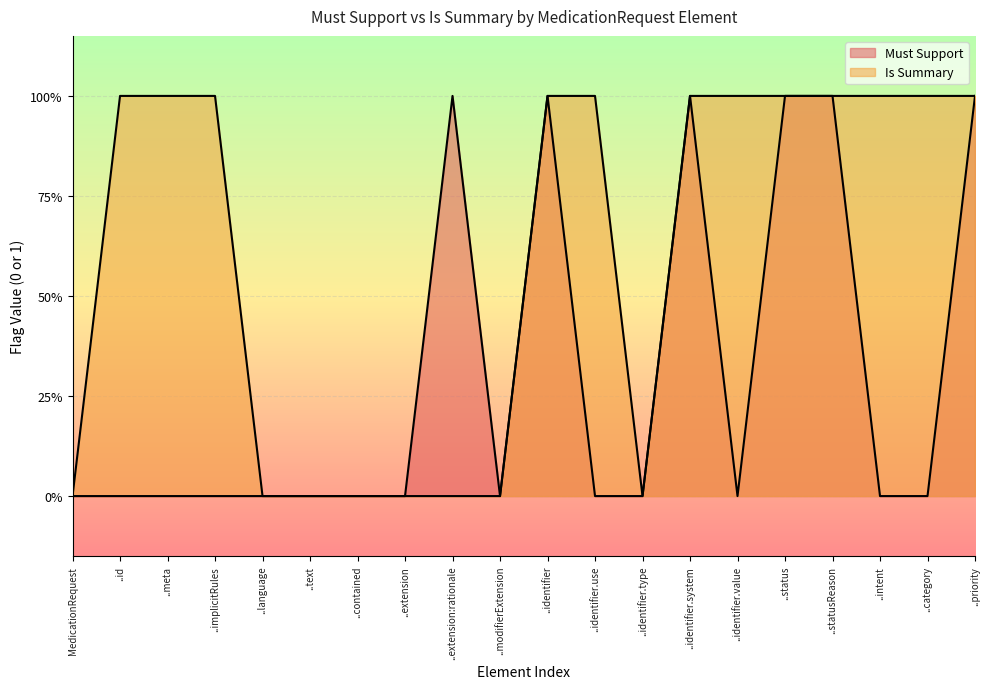

Which series changed the most between MedicationRequest and ..identifier.system?

Must Support